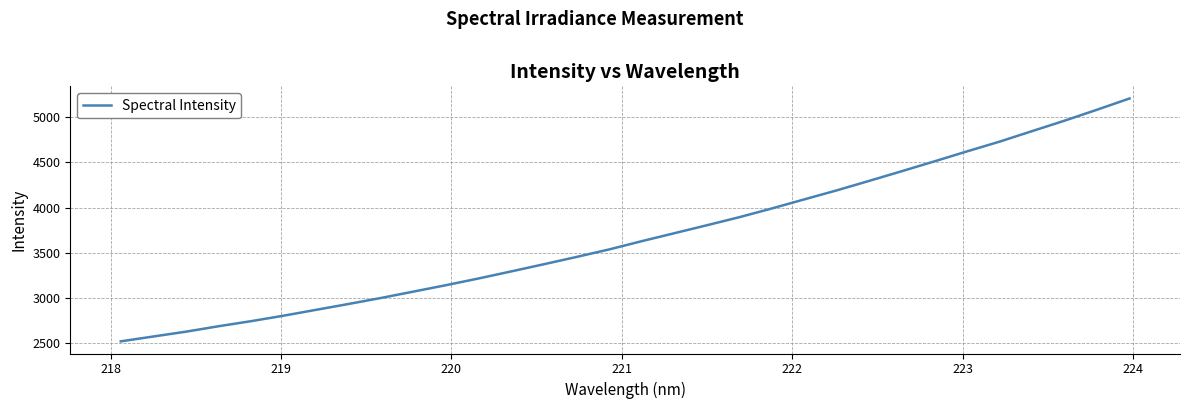

What is the greatest value displayed?

5205.8